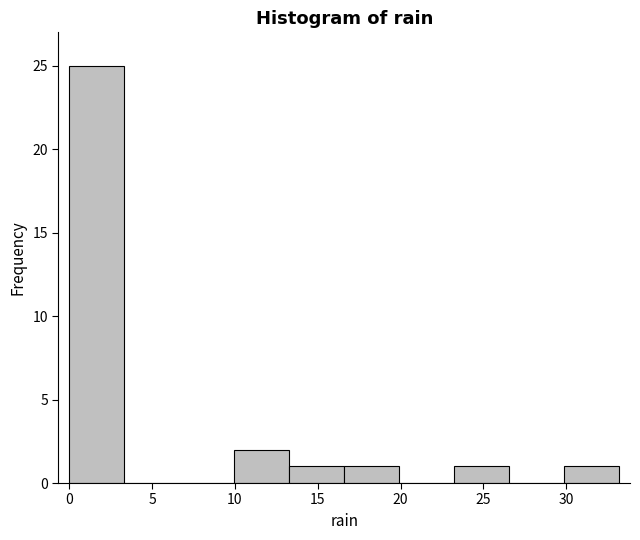

Reading left to right, list every bar in this chart as the range it spans on the x-axis followed by its height. Neither the bar edges nor the heights are printed on the chart, so give them approximately, as read against the axes.

0.0 to 3.5: 25
3.5 to 6.5: 0
6.5 to 10.0: 0
10.0 to 13.5: 2
13.5 to 16.5: 1
16.5 to 20.0: 1
20.0 to 23.0: 0
23.0 to 26.5: 1
26.5 to 30.0: 0
30.0 to 33.0: 1